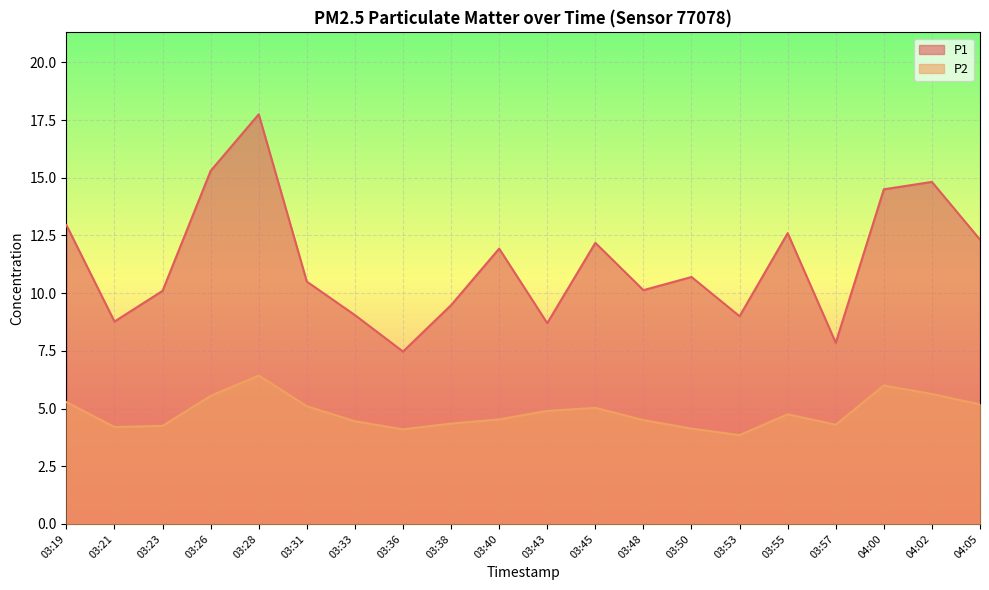

Reading left to right, list all the values displayed in this chart.

P1: 12.9	8.8	10.1	15.3	17.8	10.5	9.1	7.5	9.5	11.9	8.7	12.2	10.1	10.7	9.0	12.6	7.8	14.5	14.8	12.3
P2: 5.3	4.2	4.2	5.5	6.4	5.1	4.5	4.1	4.3	4.5	4.9	5.0	4.5	4.1	3.9	4.8	4.3	6.0	5.6	5.2